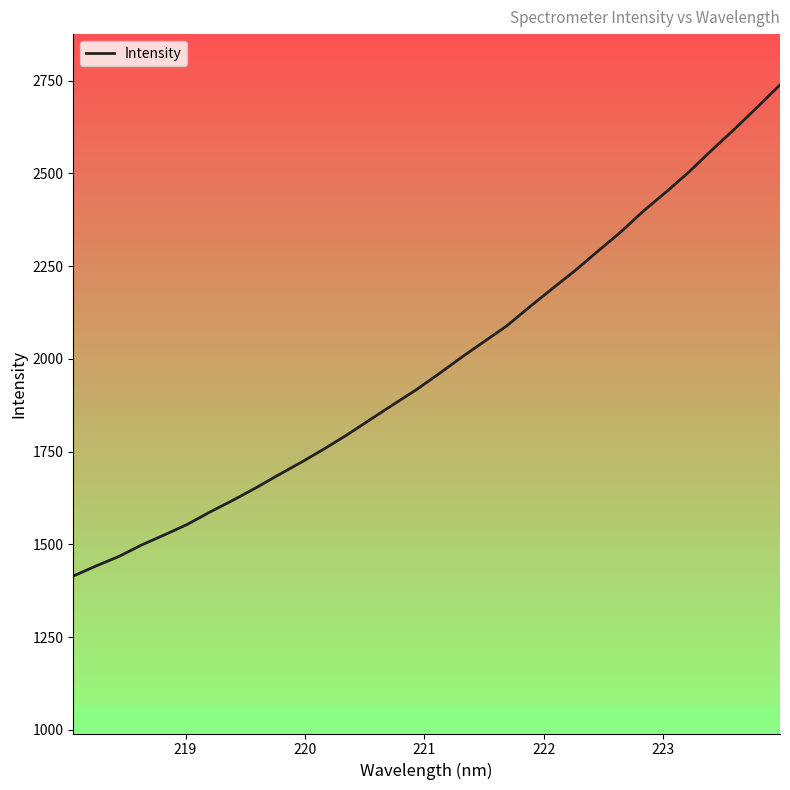

What is the greatest value displayed?

2738.5